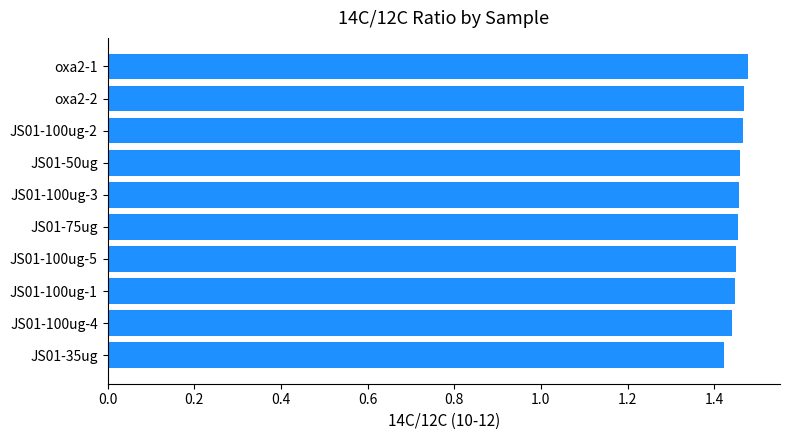

What is the sum of all values?

14.5